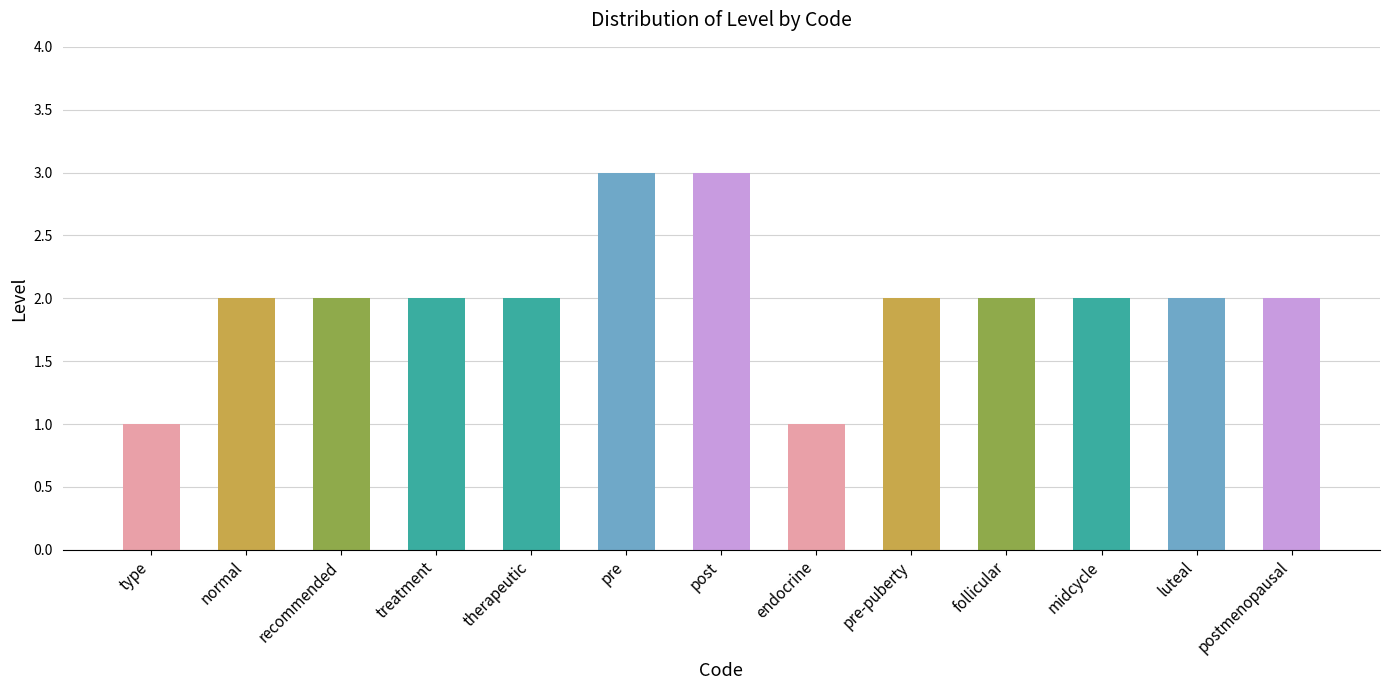

Approximately how many times larger is the value at pre-puberty compared to therapeutic?

1.0